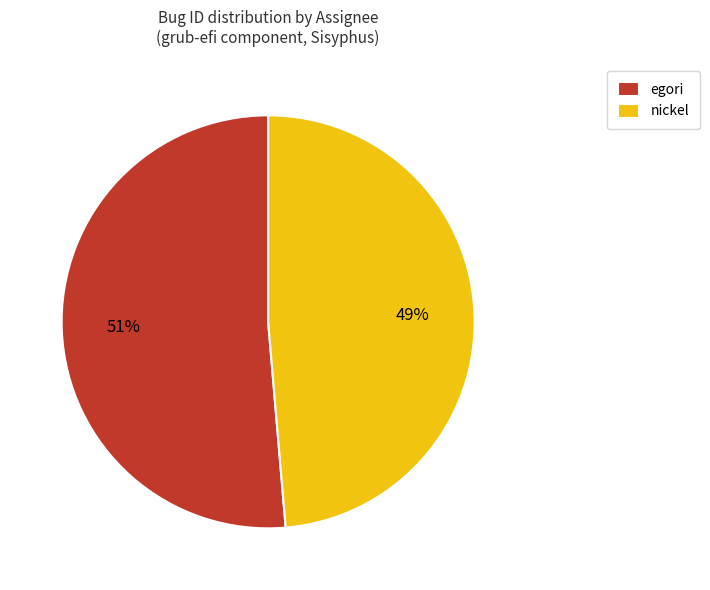

What percentage is the nickel slice, to the nearest percent?

49%